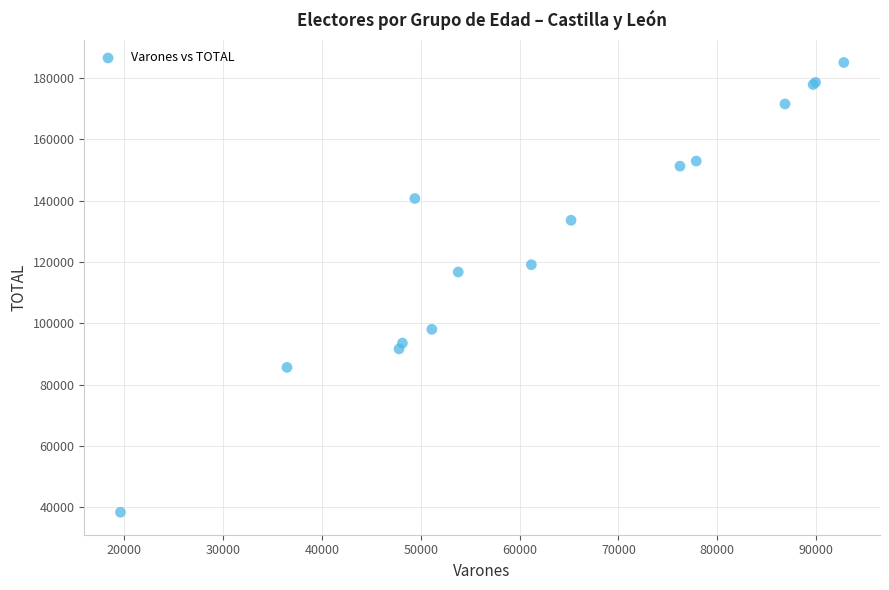

What Y value in the scatter plot is closest to 111728?

116723